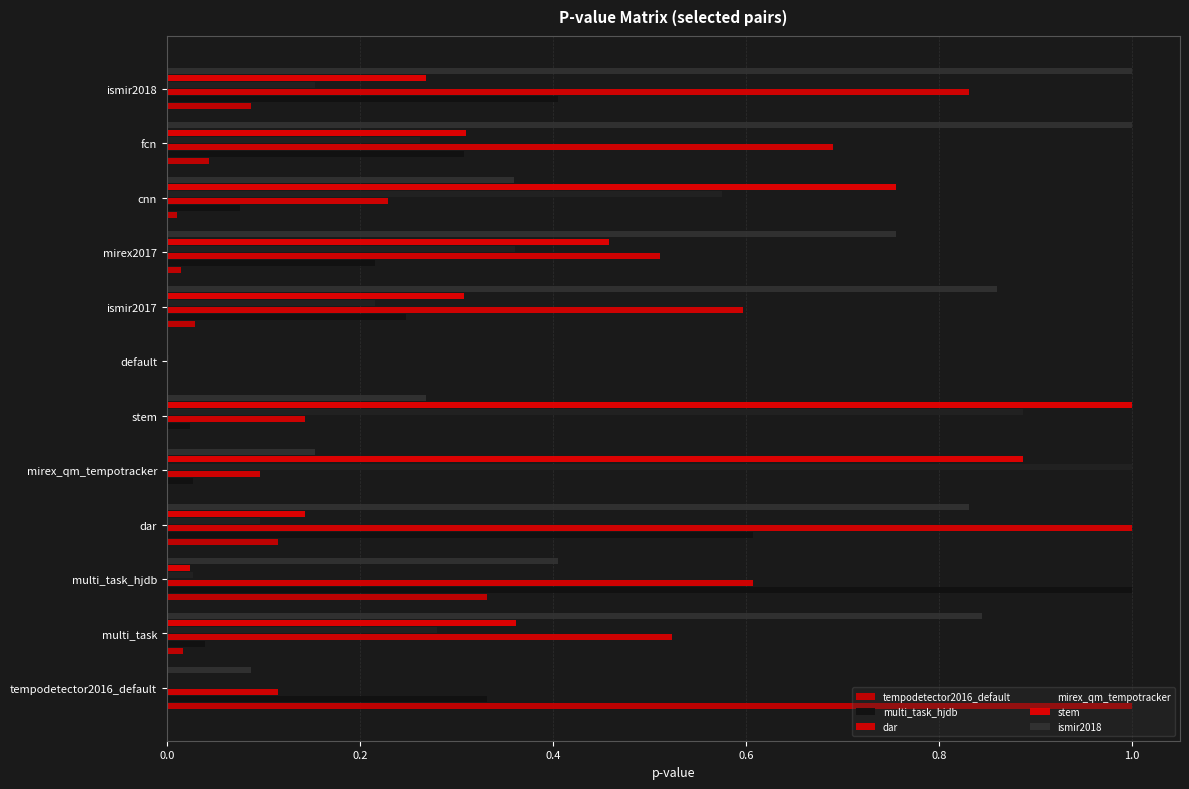

How many categories are shown in the chart?

12